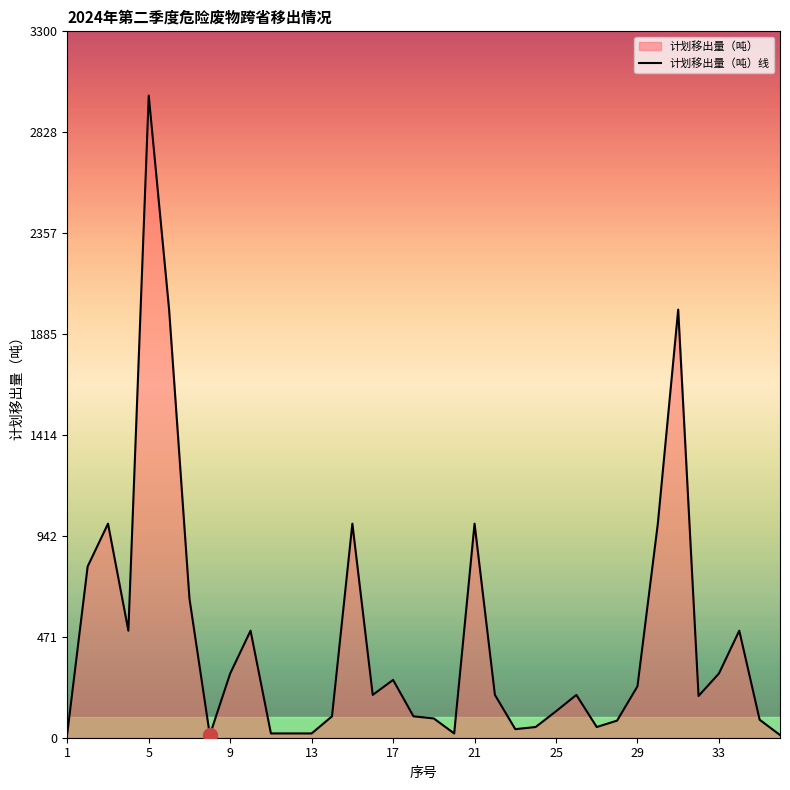

At which category does the data reach its first local peak?

3